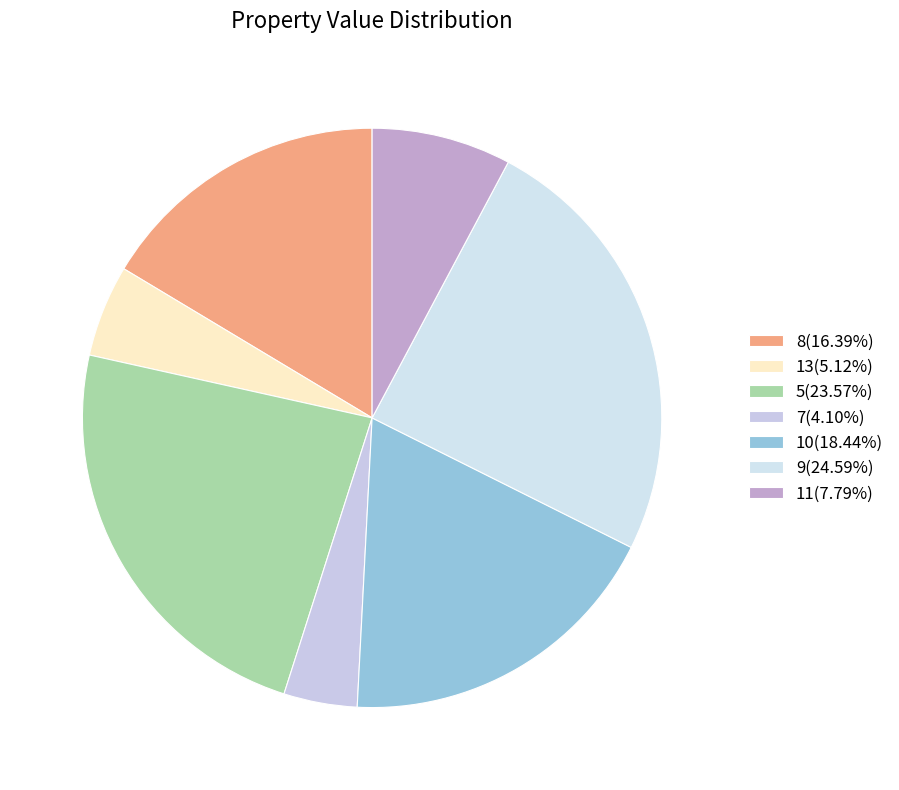

How many segments does this pie chart have?

7